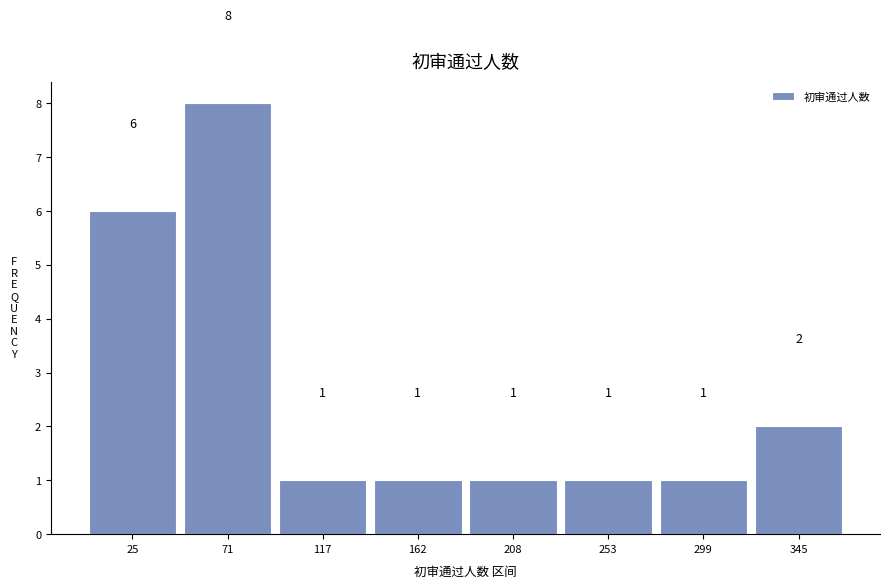

Reading left to right, list every bar in this chart as the range it spans on the x-axis followed by its height. The bar edges are not printed on the chart, so give them approximately, as read against the axis.

5 to 50: 6
50 to 95: 8
95 to 140: 1
140 to 185: 1
185 to 230: 1
230 to 275: 1
275 to 320: 1
320 to 370: 2